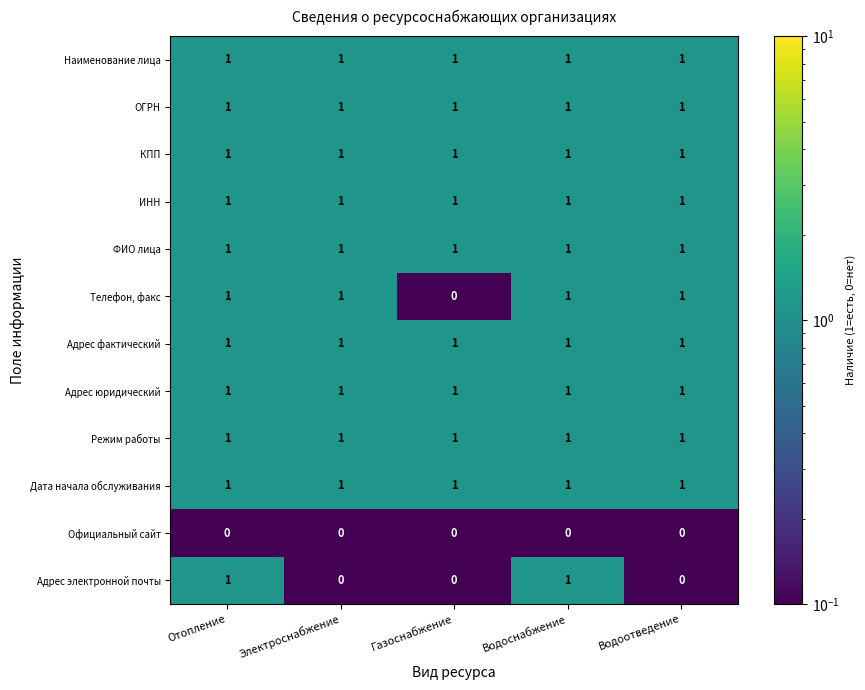

Is the value of Адрес фактический at Водоотведение greater than the value of Официальный сайт at Водоотведение?

Yes